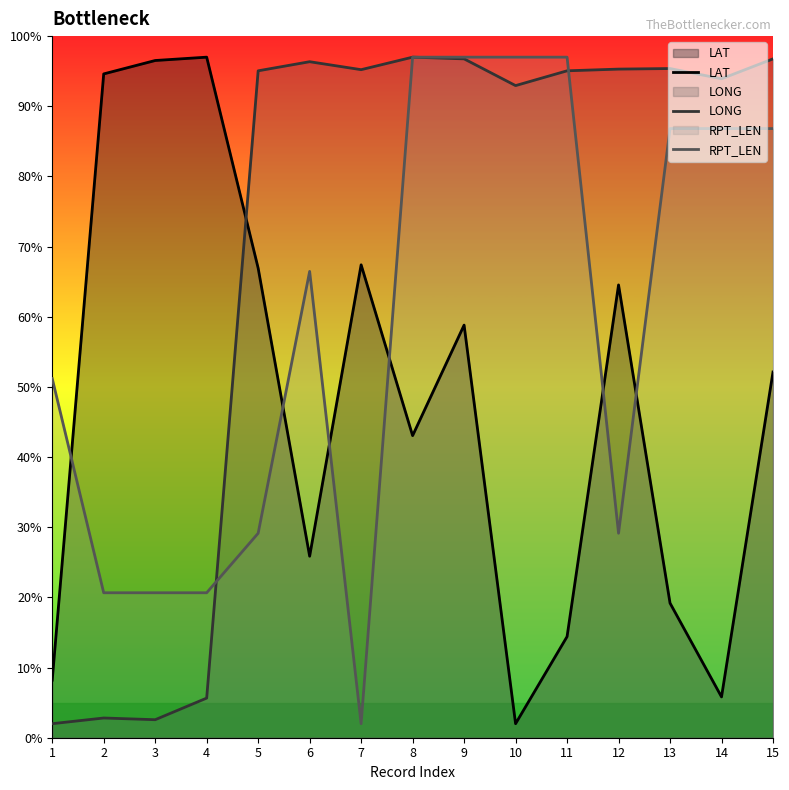

Reading left to right, extract all data points from this chart.

LAT: 8.2	94.6	96.5	97.0	66.9	25.9	67.4	43.1	58.8	2.0	14.4	64.5	19.2	5.8	52.1
LONG: 2.0	2.8	2.6	5.6	95.1	96.4	95.2	97.0	96.8	92.9	95.1	95.3	95.4	93.9	96.8
RPT_LEN: 51.2	20.7	20.7	20.7	29.1	66.5	2.0	97.0	97.0	97.0	97.0	29.1	86.8	86.8	86.8